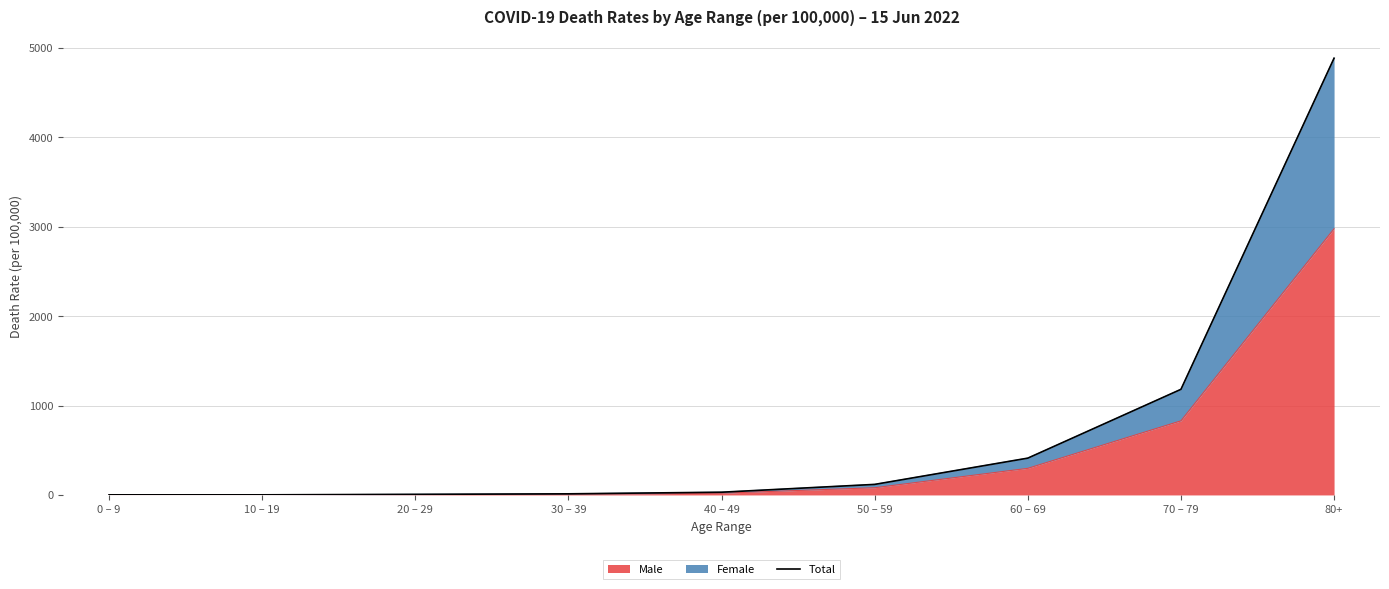

The value of Male at 70 – 79 is 1439.0. True or false?

False